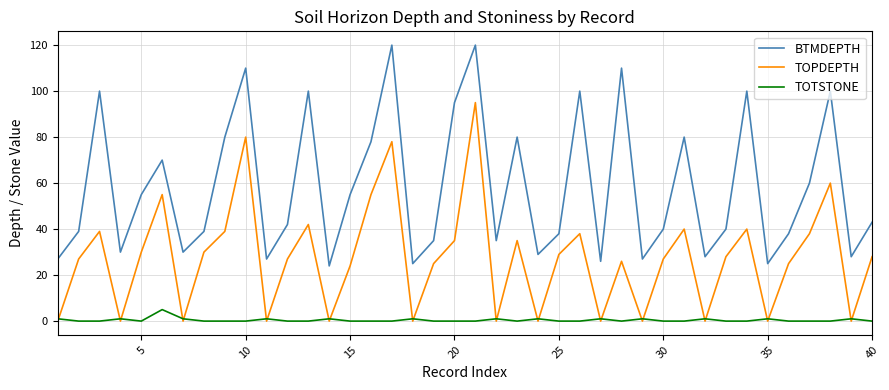

Rank the series by their average value, from lowest to highest.

TOTSTONE, TOPDEPTH, BTMDEPTH